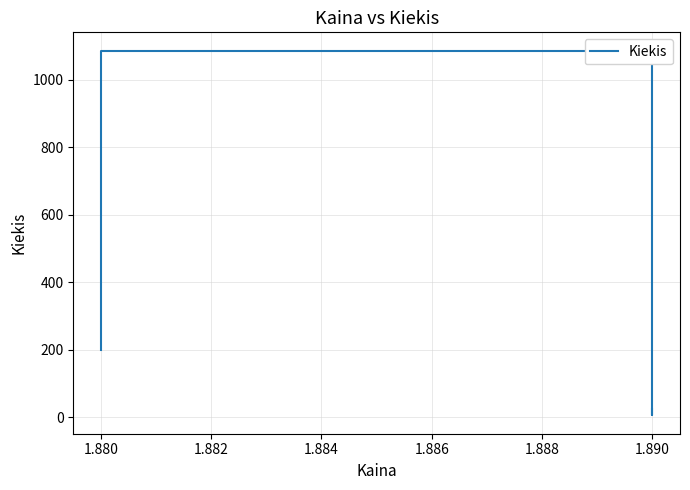

What is the difference between the maximum and minimum values?

1082